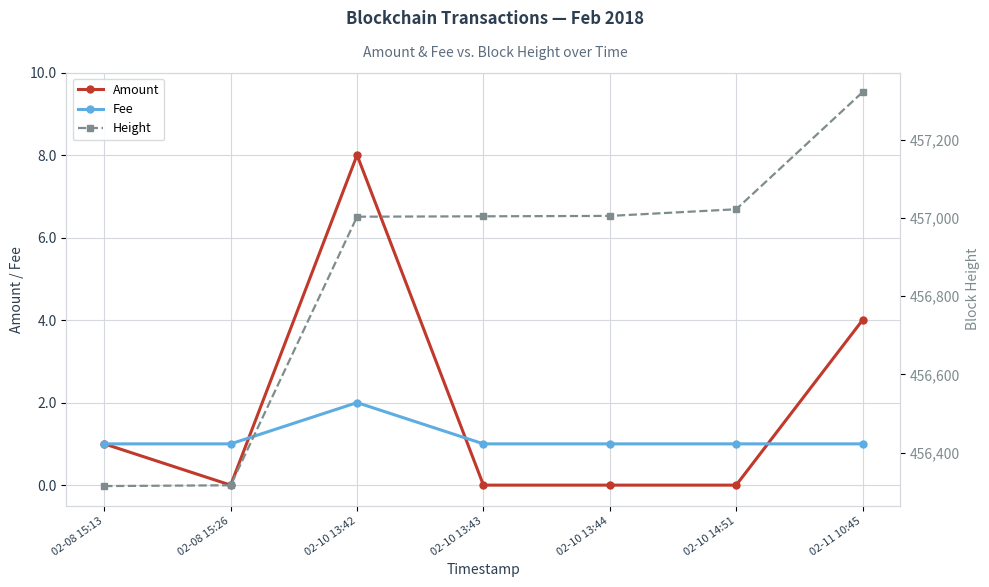

True or false: Amount and Height cross at least once.

False